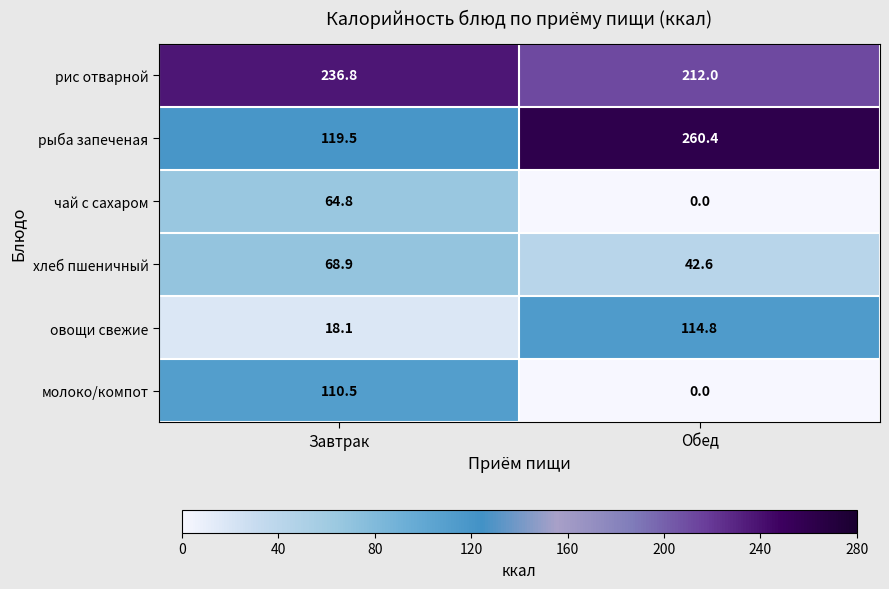

At Завтрак, list the series in order from largest to smallest.

рис отварной, рыба запеченая, молоко/компот, хлеб пшеничный, чай с сахаром, овощи свежие